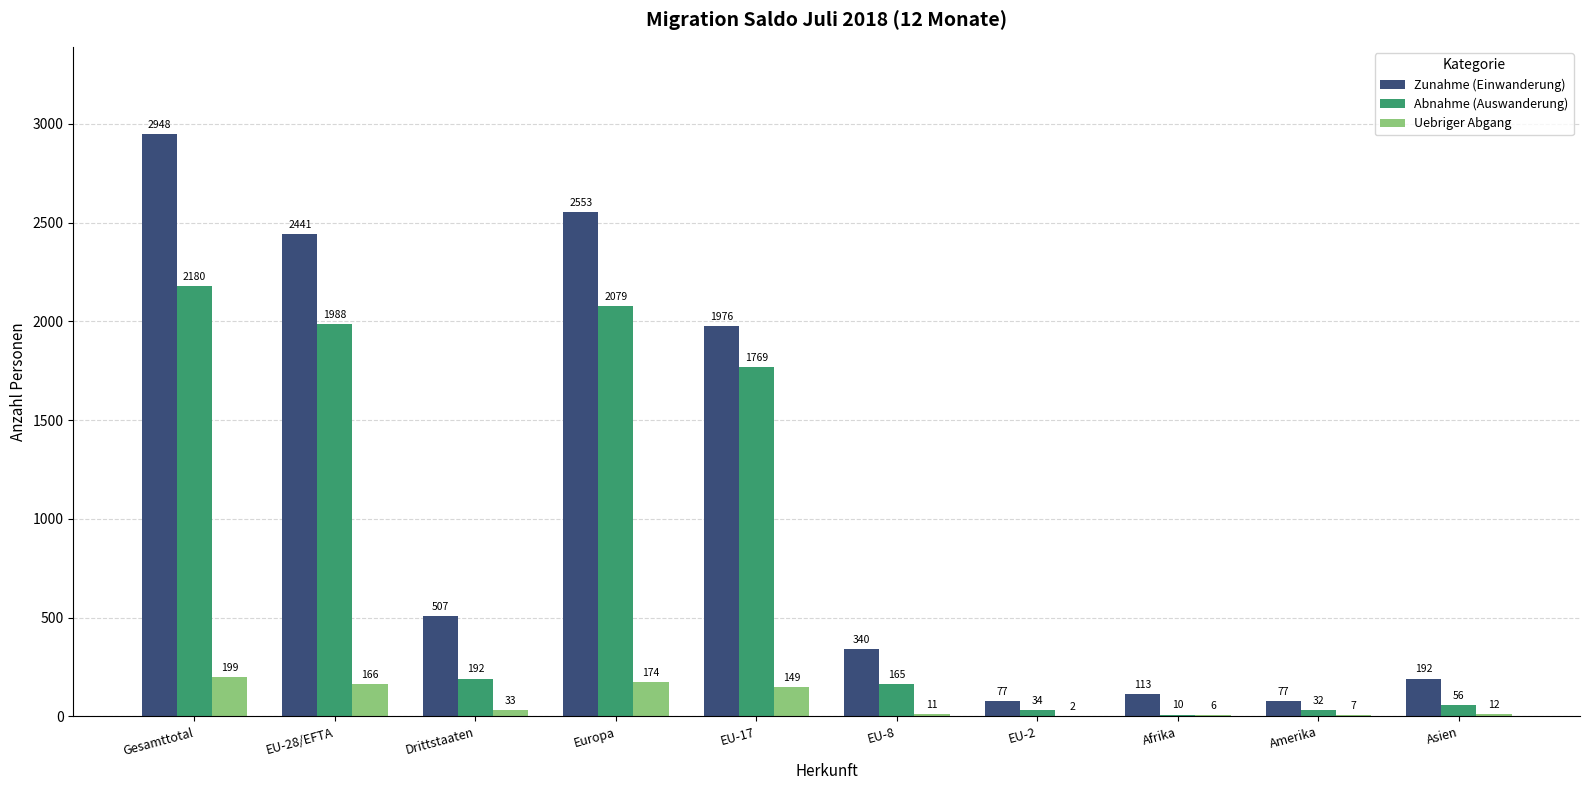

What is the sum of the Zunahme (Einwanderung) values at Amerika and EU-8?

417